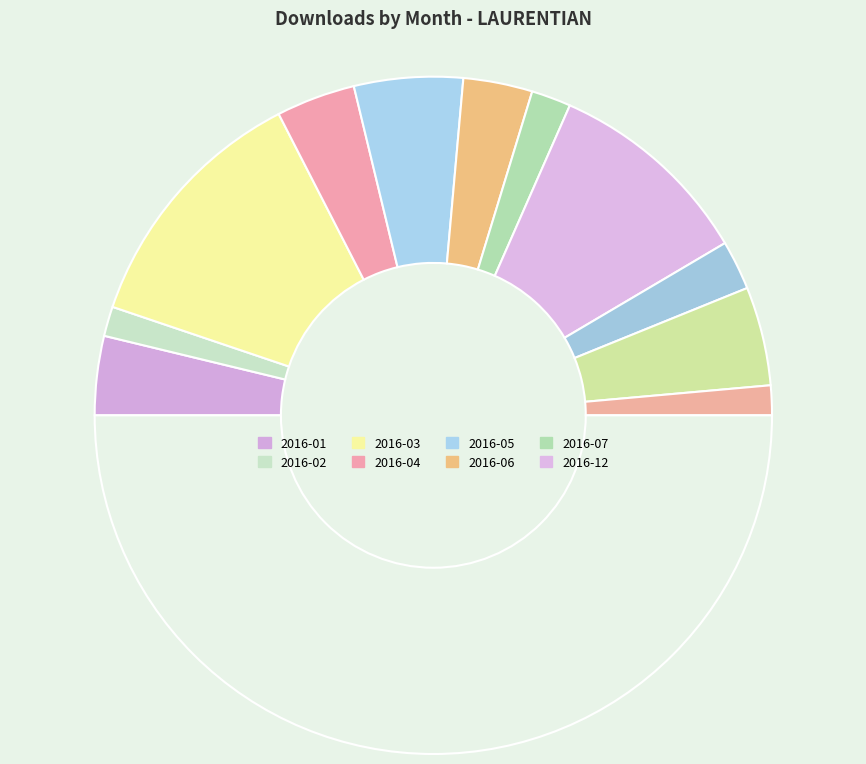

Count the number of slices in the pie.

12